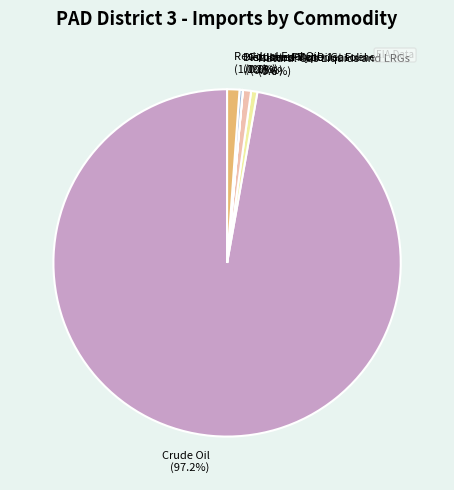

To the nearest percent, what is the combined percentage of Crude Oil and Distillate Fuel Oil?

98%